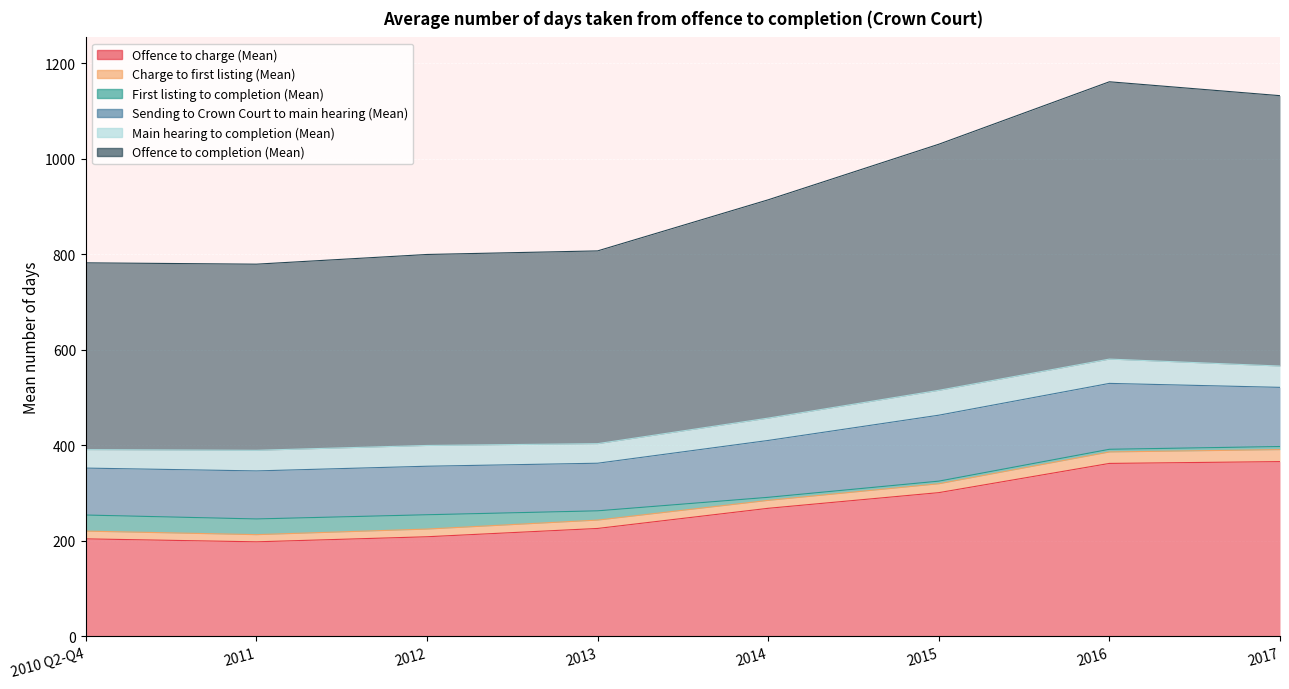

Which series changed the most between 2013 and 2015?

Offence to completion (Mean)